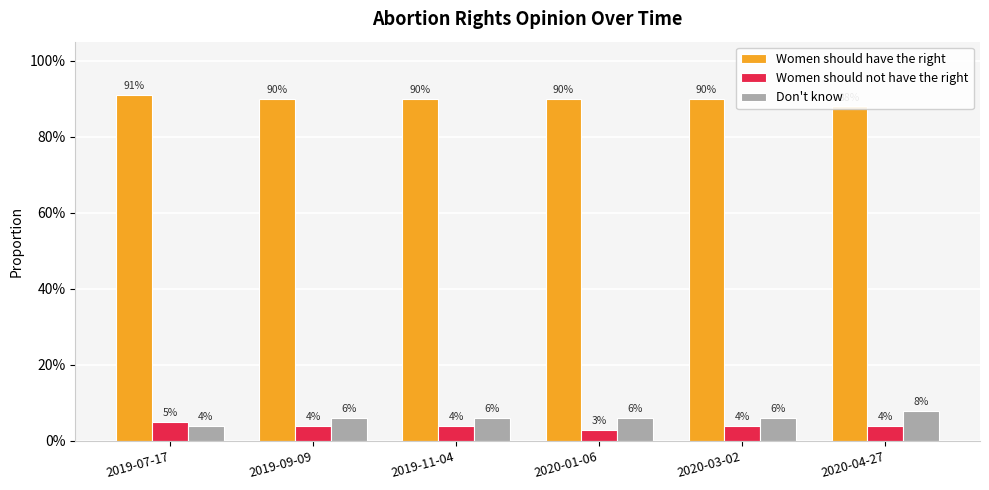

Between 2019-07-17 and 2020-01-06, which series saw the biggest shift?

Women should not have the right